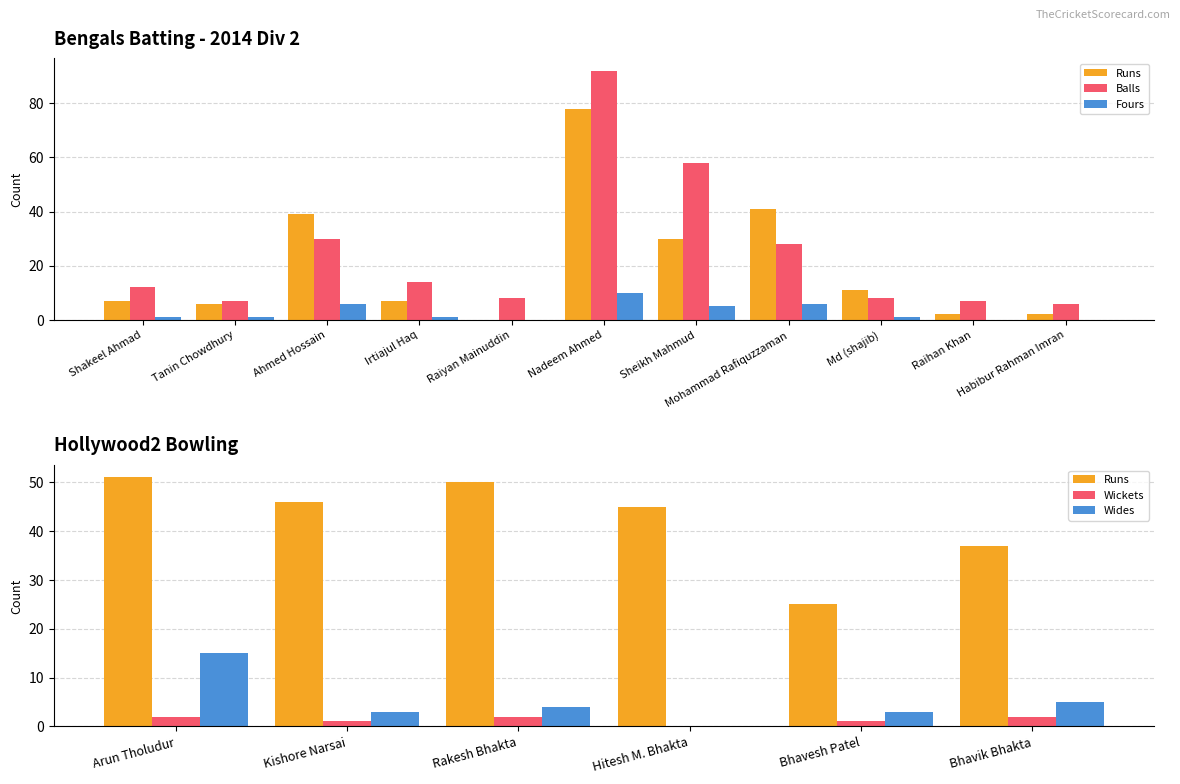

What is the total value across all series at Ahmed Hossain?

75